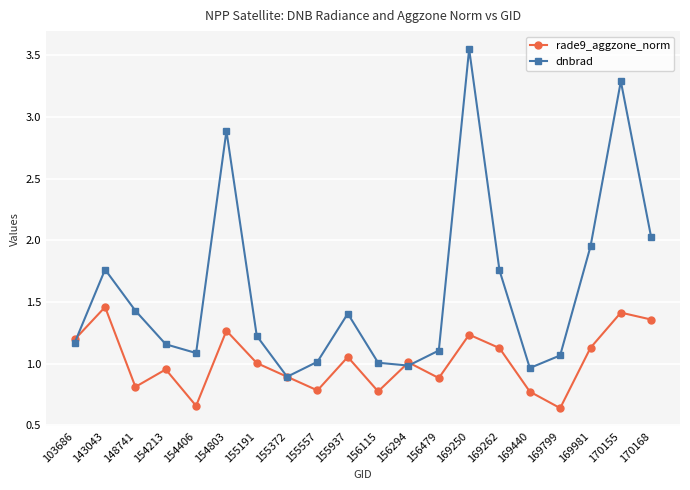

How many data points does each series have?

20